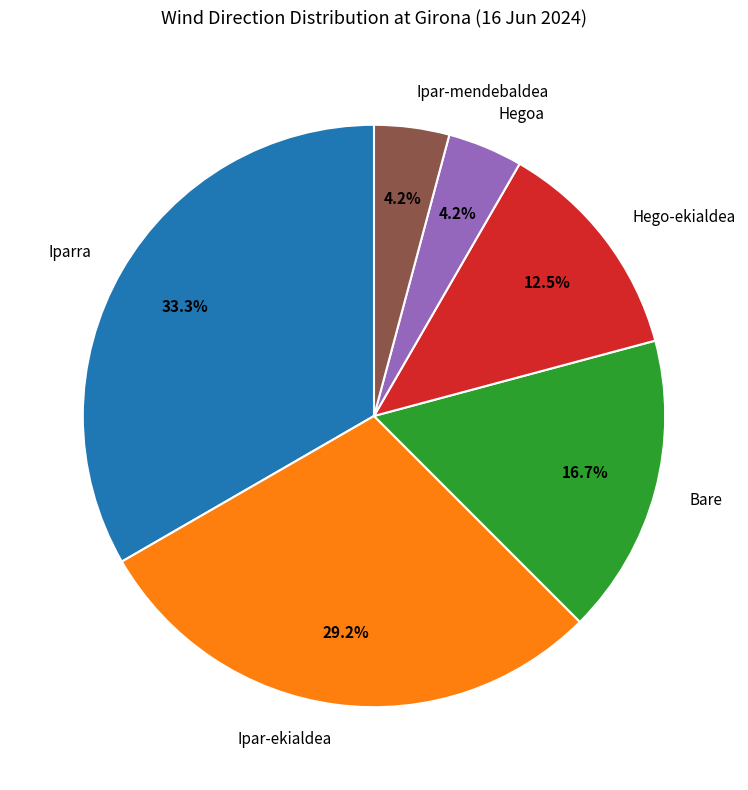

To the nearest percent, what is the difference between the Hegoa and Ipar-ekialdea slice percentages?

25%